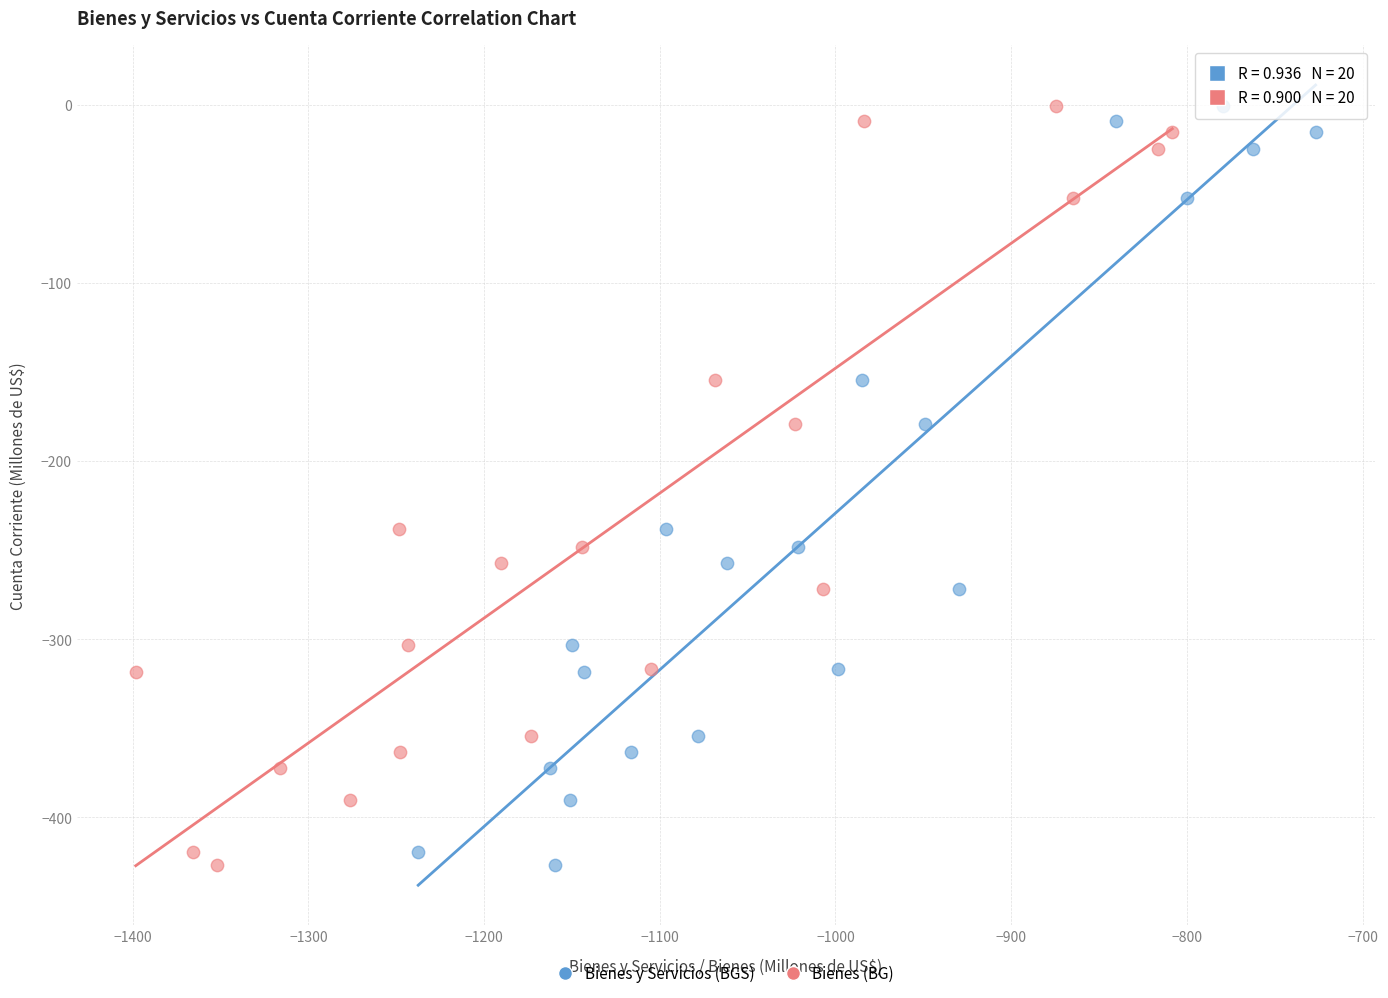

What are all the series names shown in the legend?

Bienes y Servicios (BGS), Bienes (BG)